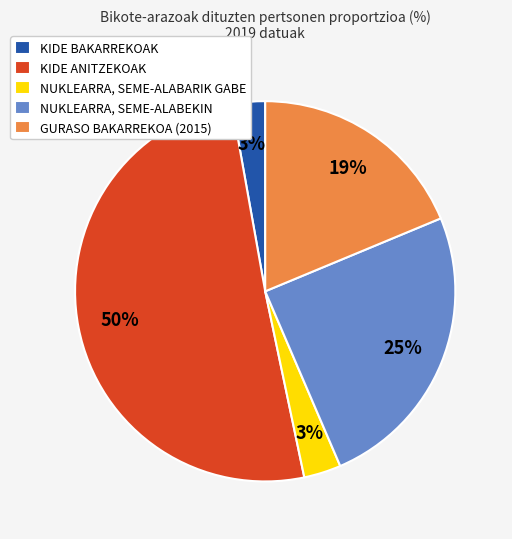

The NUKLEARRA, SEME-ALABARIK GABE slice represents 3% of the pie. True or false?

True